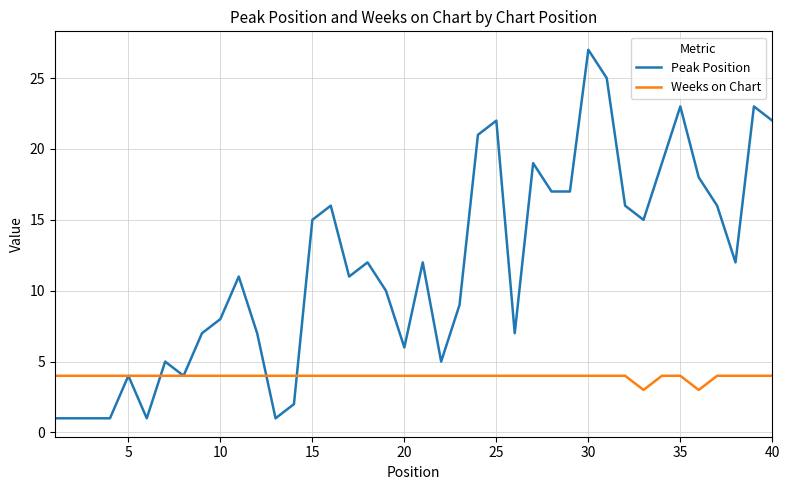

List the series in order of their peak value, highest first.

Peak Position, Weeks on Chart